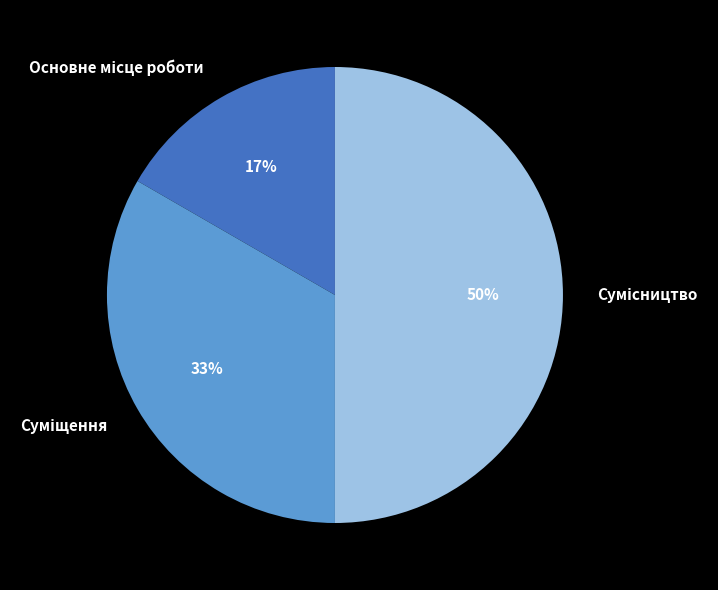

To the nearest percent, what is the difference between the largest and smallest slice percentages?

33%